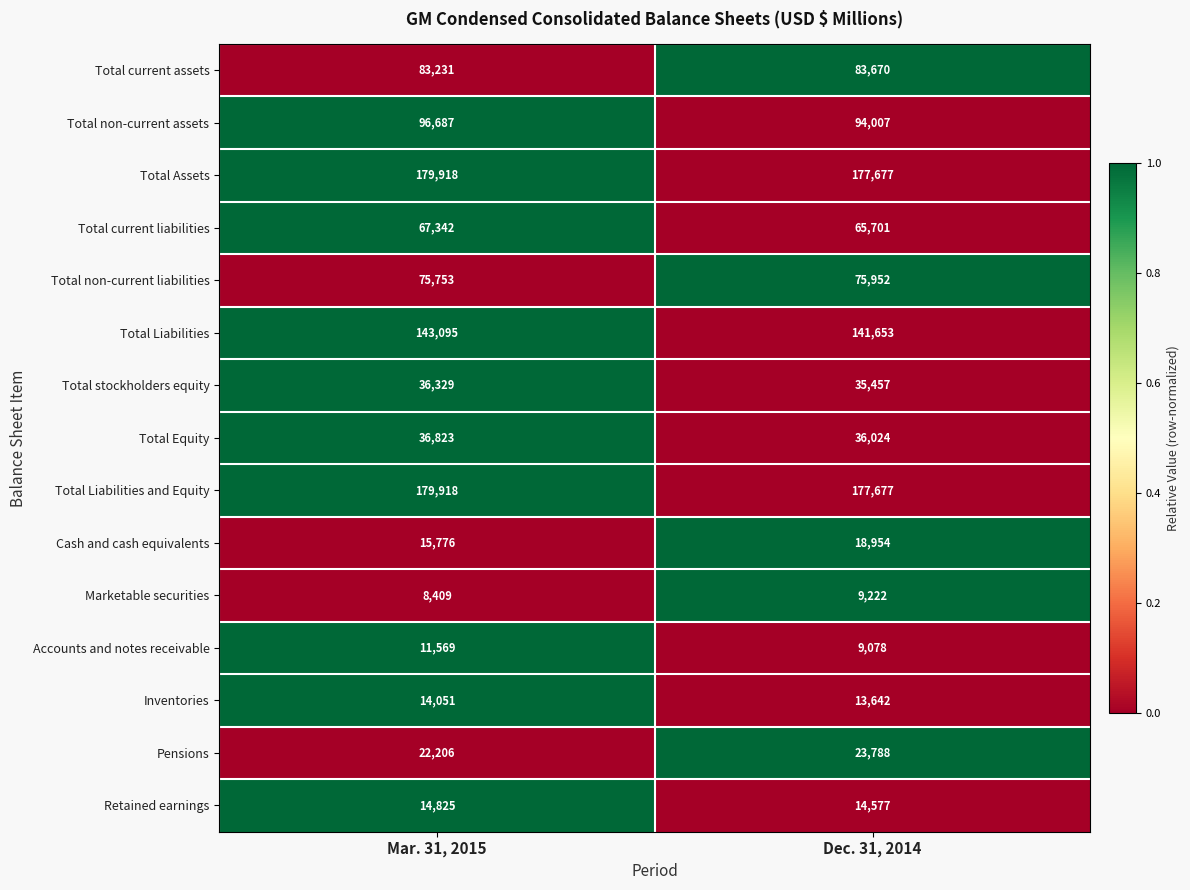

Which series has the widest spread of values?

Cash and cash equivalents